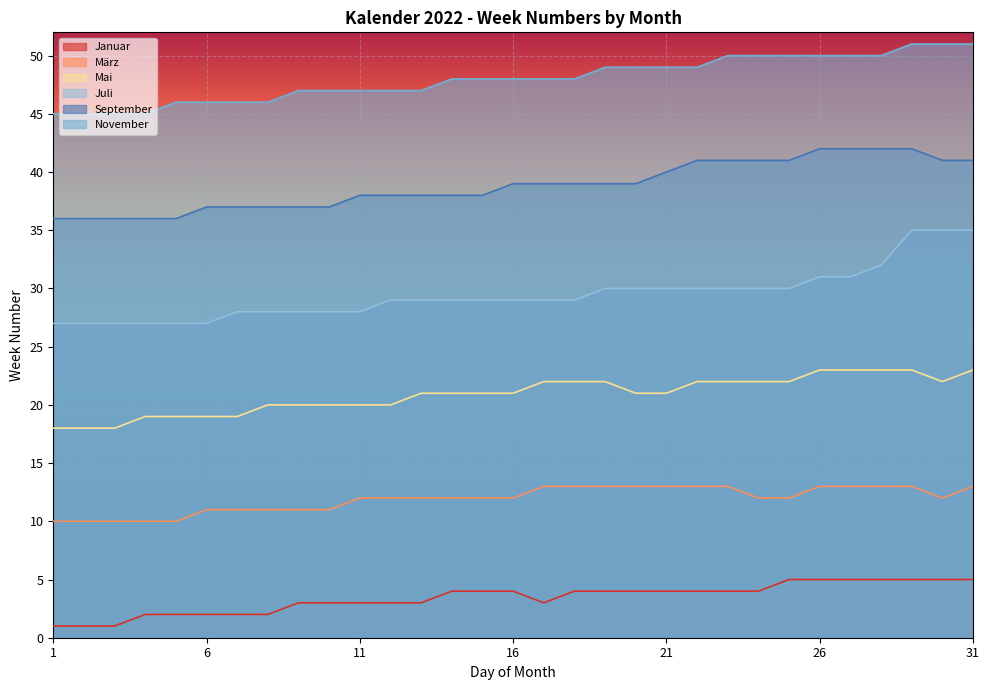

How many categories are shown in the chart?

31